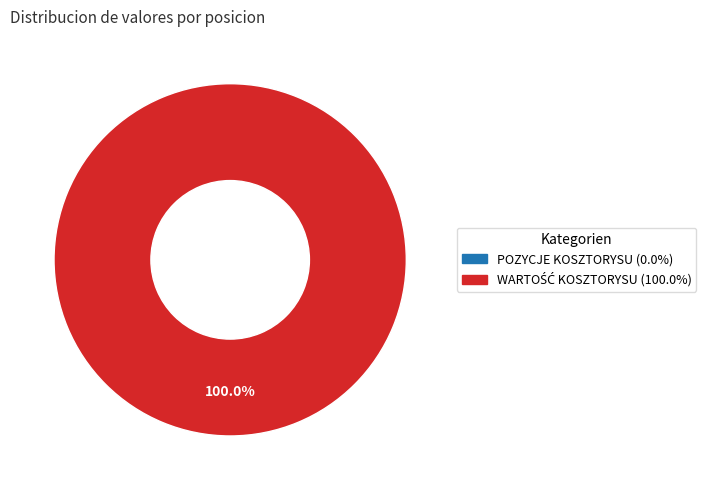

Rank the categories by value from lowest to highest.

POZYCJE KOSZTORYSU, WARTOŚĆ KOSZTORYSU